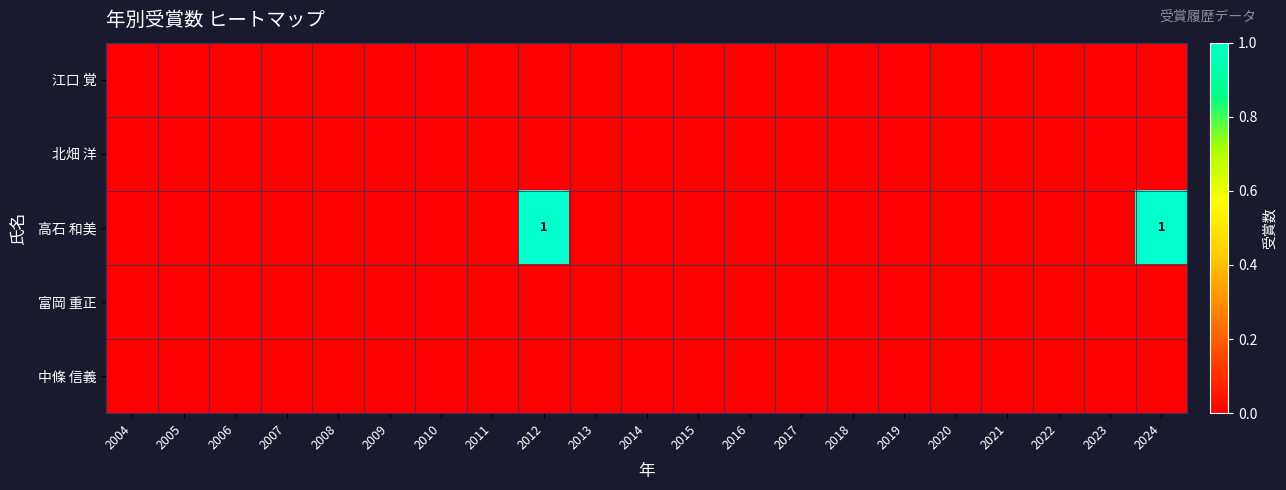

Is the value of 富岡 重正 at 2006 greater than the value of 高石 和美 at 2005?

No